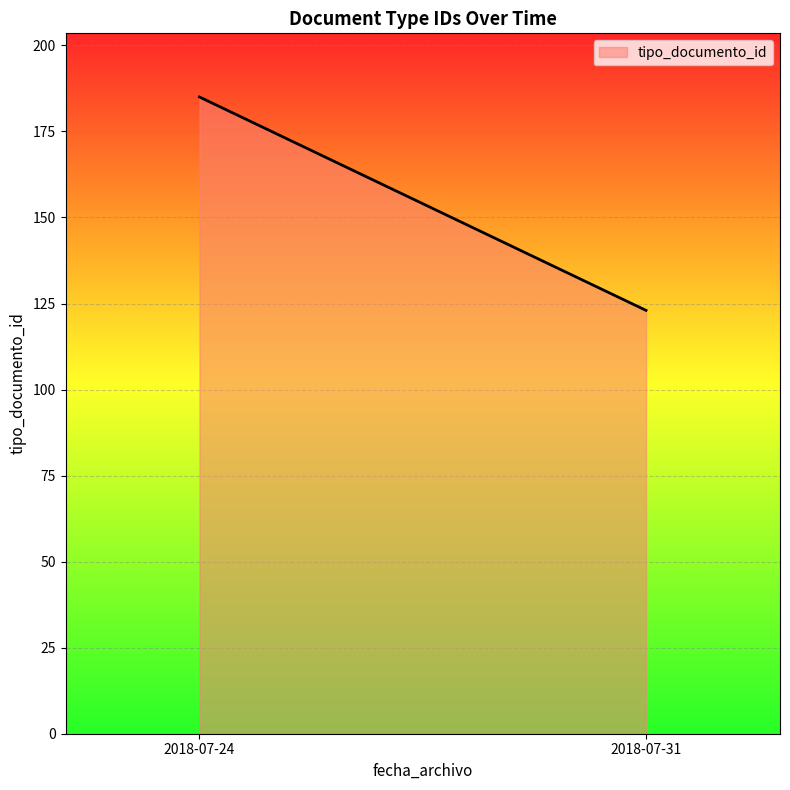

How many lines are shown in the chart?

1